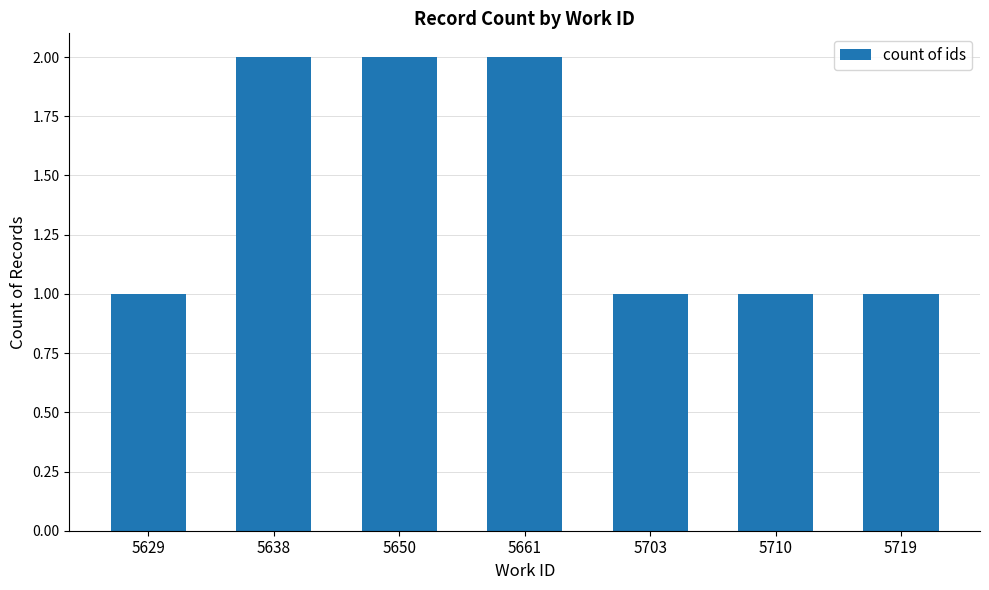

Reading left to right, extract all data points from this chart.

5629=1	5638=2	5650=2	5661=2	5703=1	5710=1	5719=1